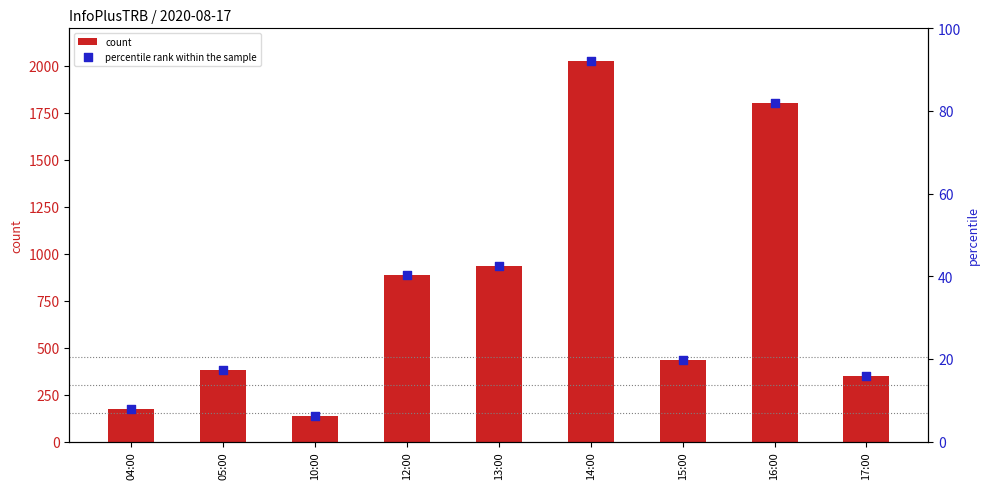

Which series has the largest total across all categories?

count